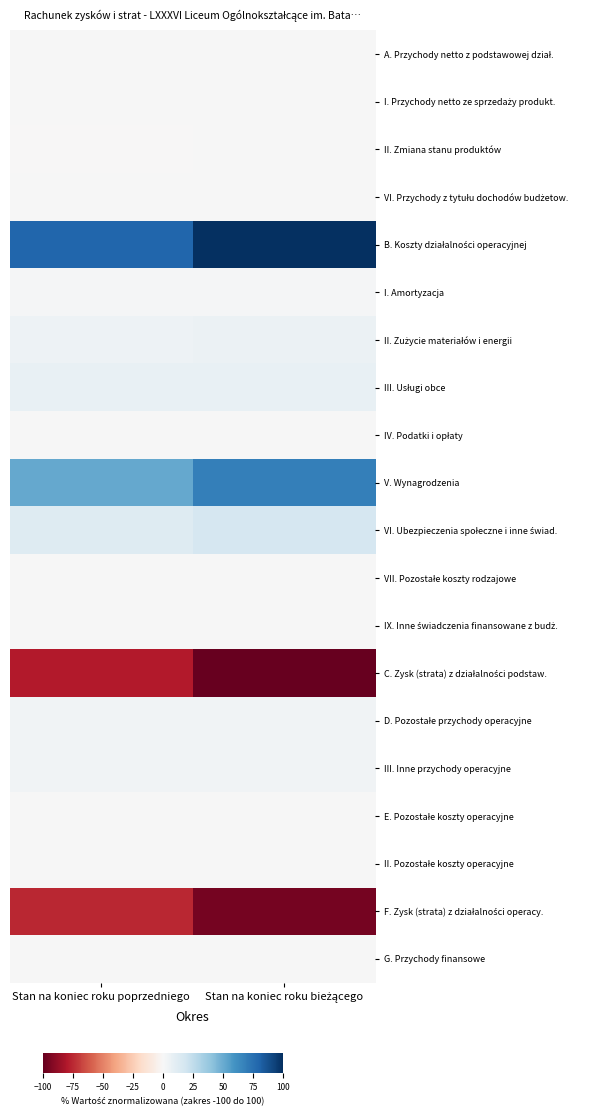

Which category has the lowest value across all series?

Stan na koniec roku bieżącego